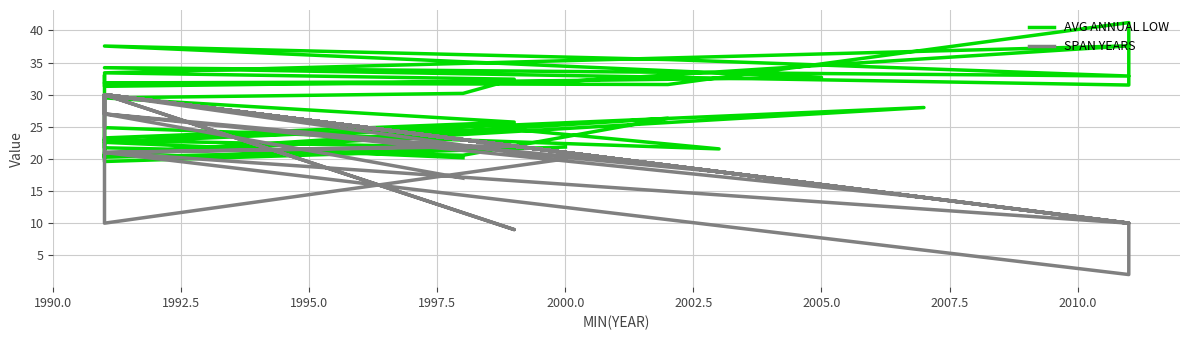

The value of SPAN YEARS at 12 is 17.6. True or false?

False